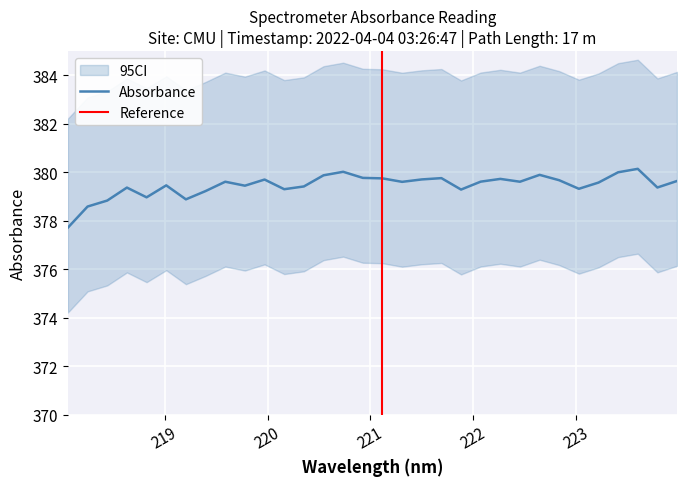

True or false: the data shows 379.6 at 219.589.

True